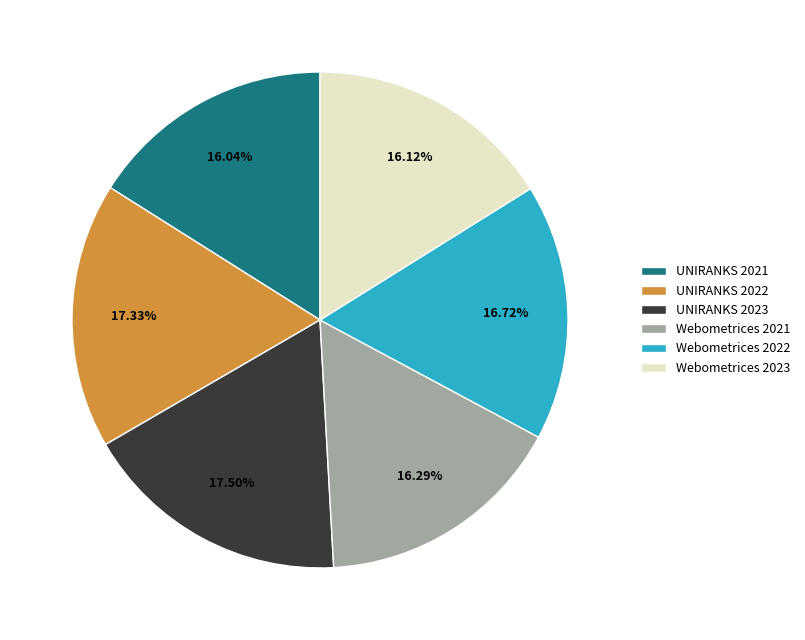

To the nearest percent, what is the combined percentage of UNIRANKS 2021 and UNIRANKS 2023?

34%